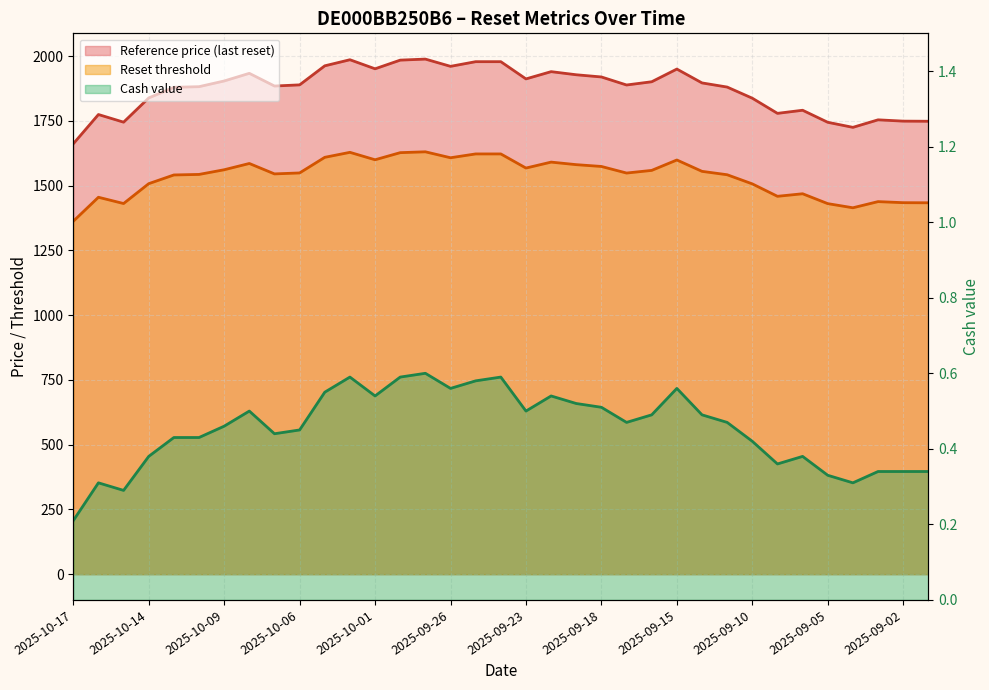

What position from the right is 2025-09-29?

21